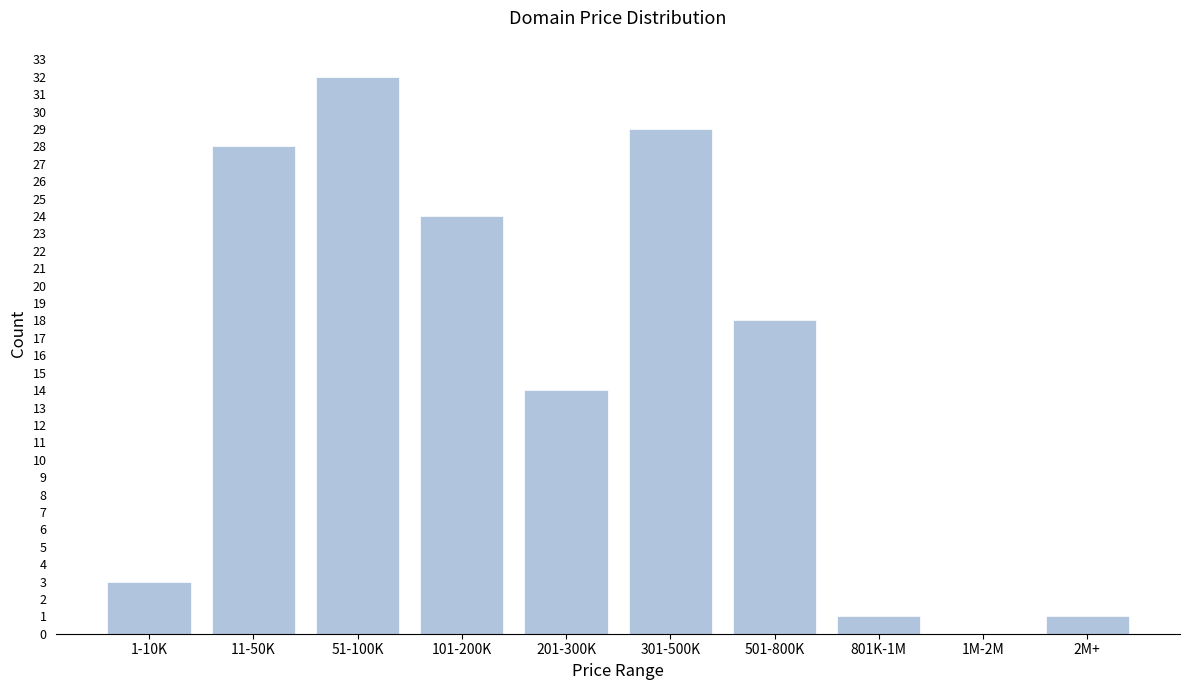

Reading left to right, extract all data points from this chart.

1-10K=3	11-50K=28	51-100K=32	101-200K=24	201-300K=14	301-500K=29	501-800K=18	801K-1M=1	1M-2M=0	2M+=1